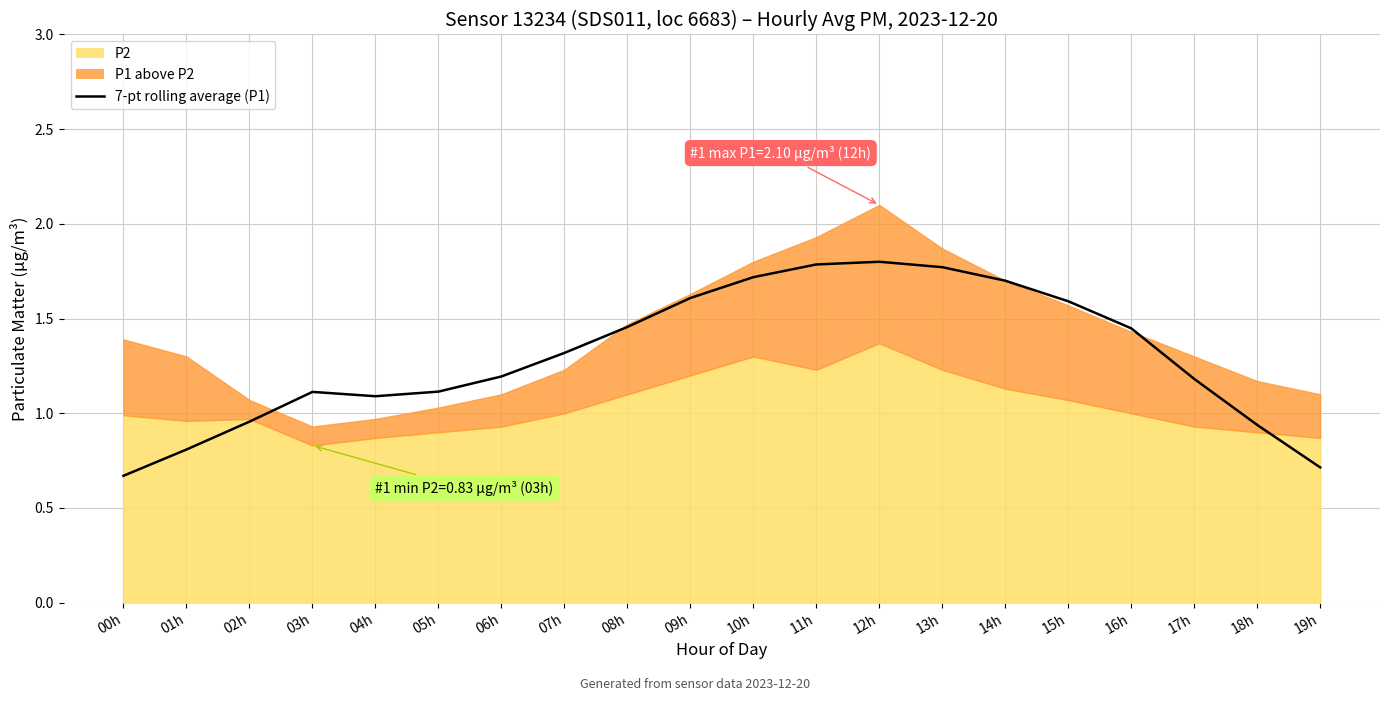

Reading left to right, what are all the values shown in this chart?

00h=0.7	01h=0.8	02h=1.0	03h=1.1	04h=1.1	05h=1.1	06h=1.2	07h=1.3	08h=1.5	09h=1.6	10h=1.7	11h=1.8	12h=1.8	13h=1.8	14h=1.7	15h=1.6	16h=1.4	17h=1.2	18h=0.9	19h=0.7